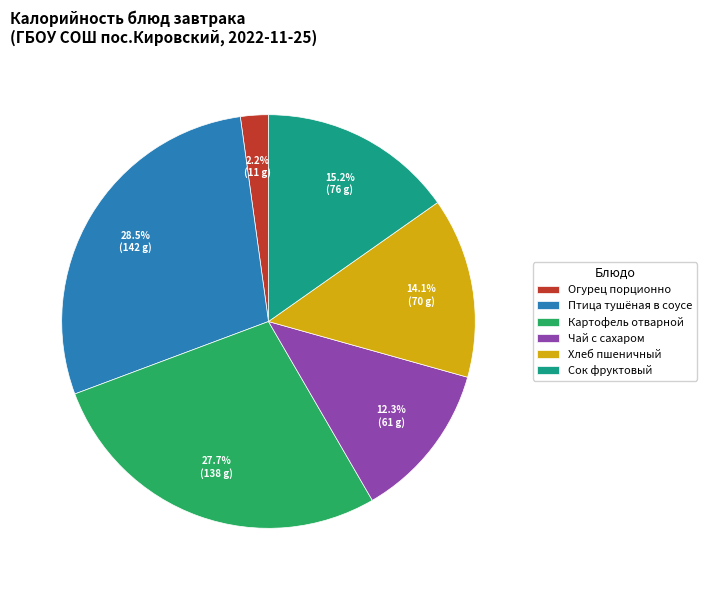

Rank the categories by value from lowest to highest.

Огурец порционно, Чай с сахаром, Хлеб пшеничный, Сок фруктовый, Картофель отварной, Птица тушёная в соусе